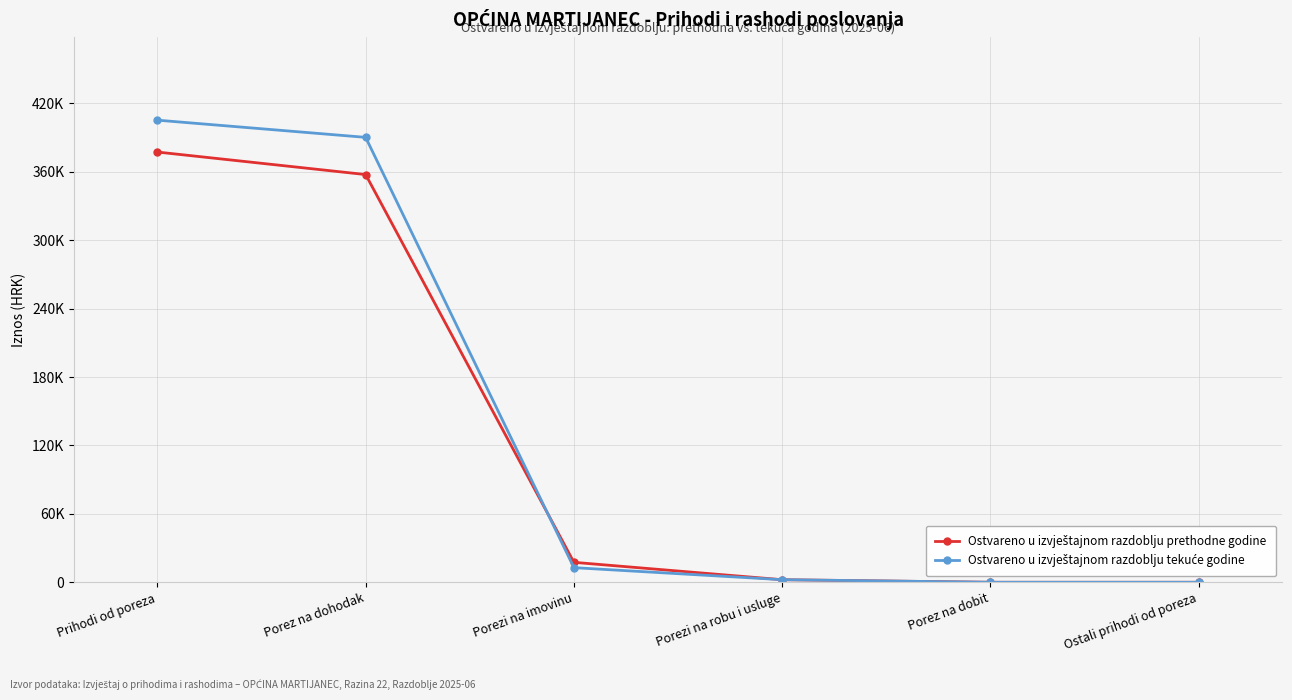

Is this an area chart (filled region under the line)?

No